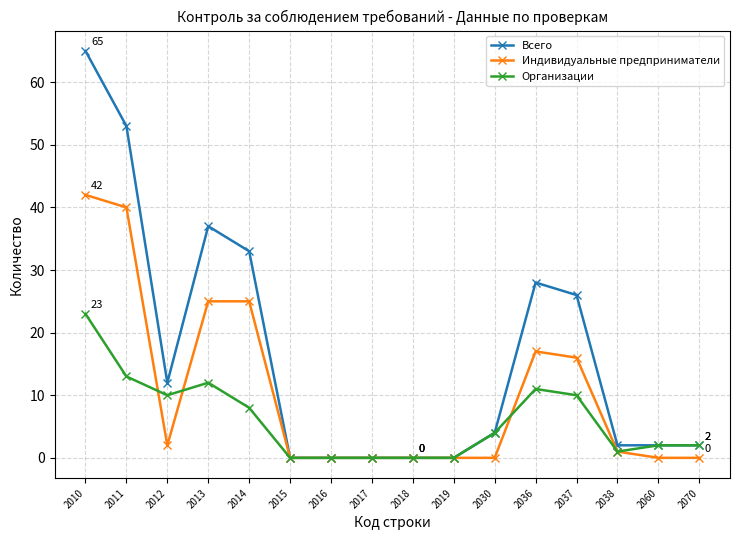

Which category has the highest value in the Всего series?

2010